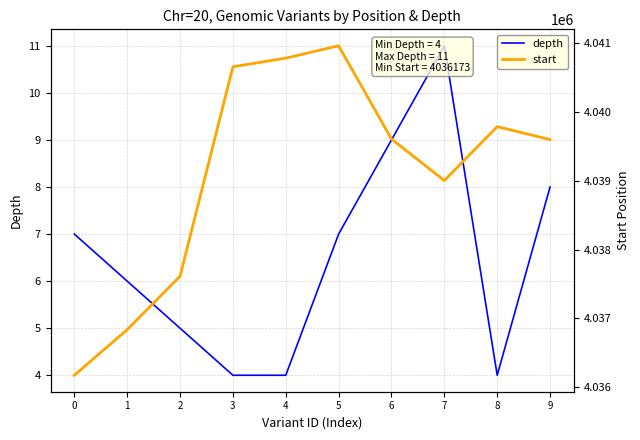

What is the difference between the start values at 9 and 4?

1185